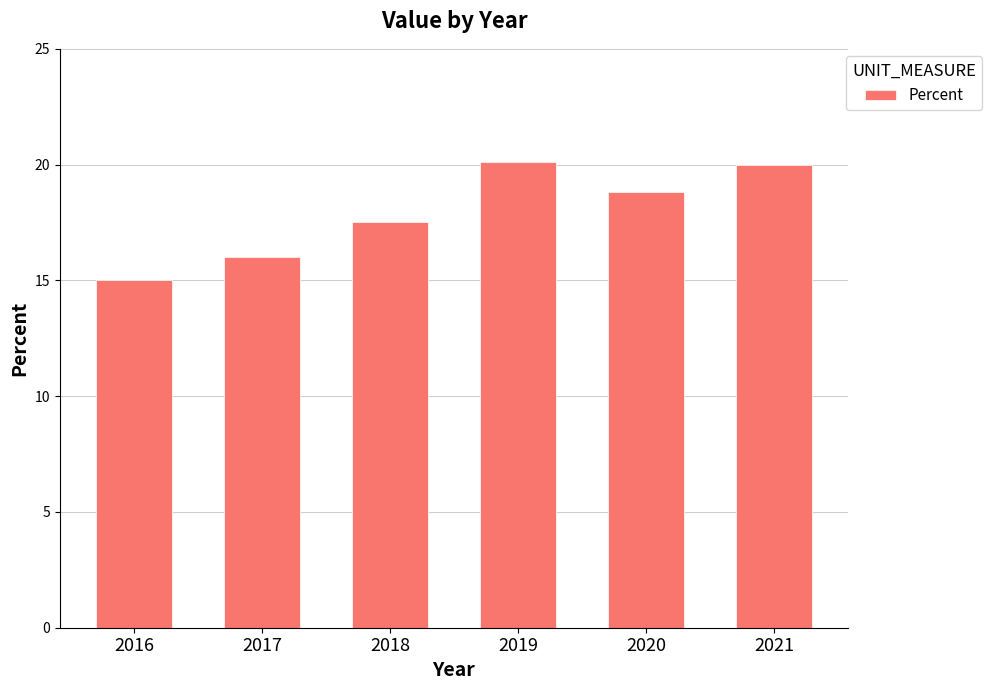

What is the difference between the values at 2019 and 2018?

2.6